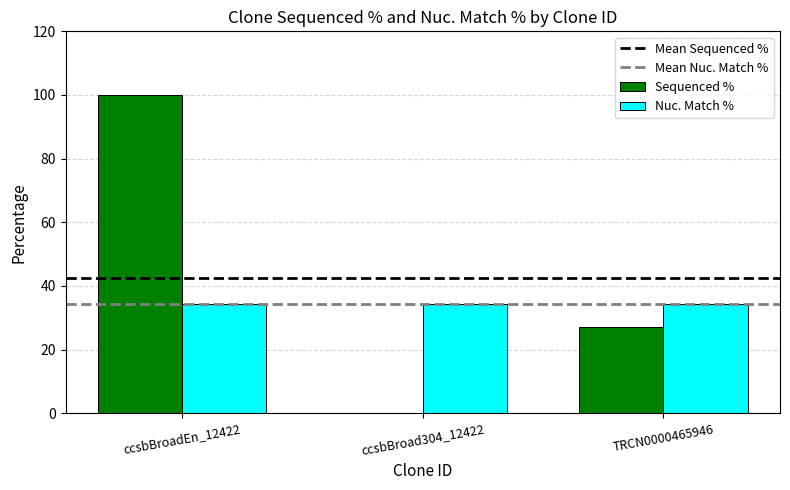

Reading left to right, what are all the values shown in this chart?

Sequenced %: ccsbBroadEn_12422=100.0	ccsbBroad304_12422=0.0	TRCN0000465946=27.2
Nuc. Match %: ccsbBroadEn_12422=34.3	ccsbBroad304_12422=34.3	TRCN0000465946=34.3